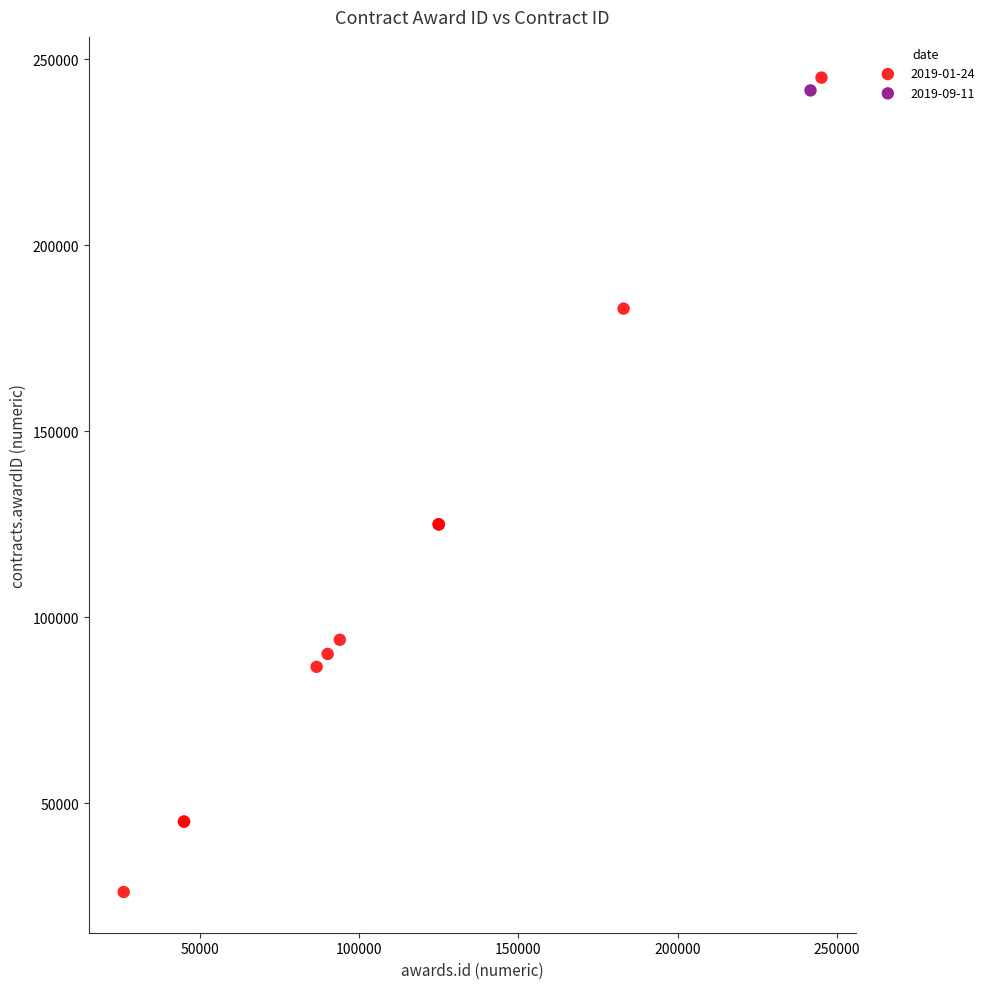

Which series contains the lowest Y value?

2019-01-24